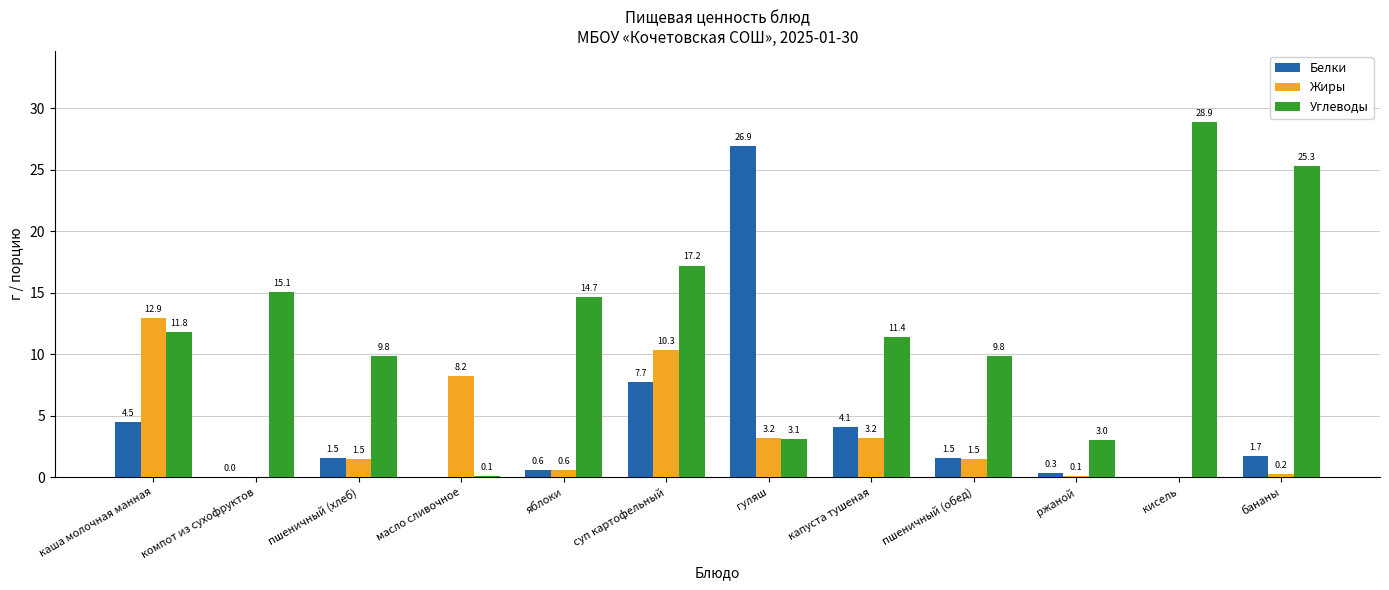

What is the approximate value of Белки at бананы?

1.7